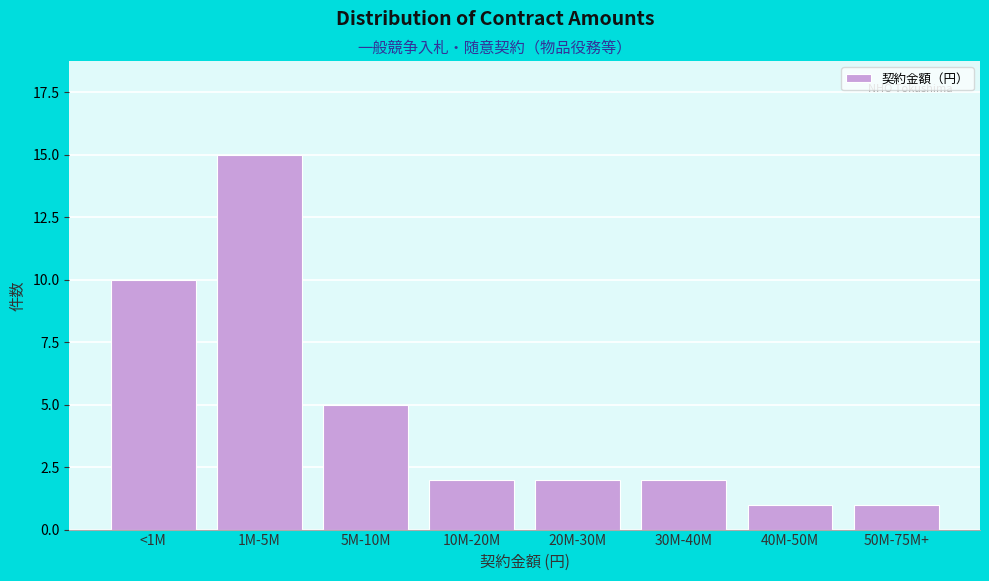

Reading left to right, what are all the values shown in this chart?

10	15	5	2	2	2	1	1